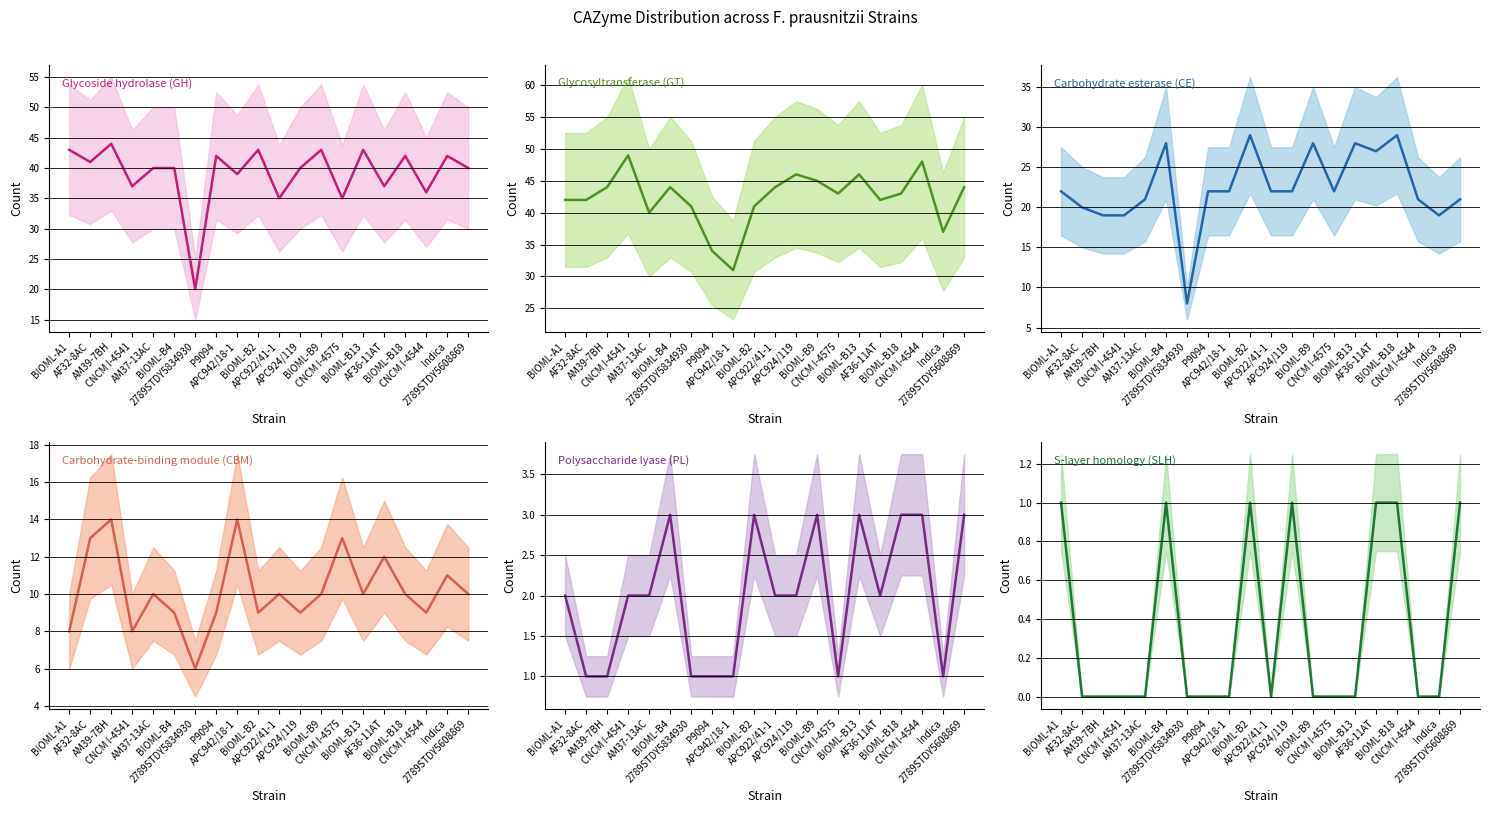

At which label does Carbohydrate-binding module (CBM) reach its minimum?

2789STDY5834930